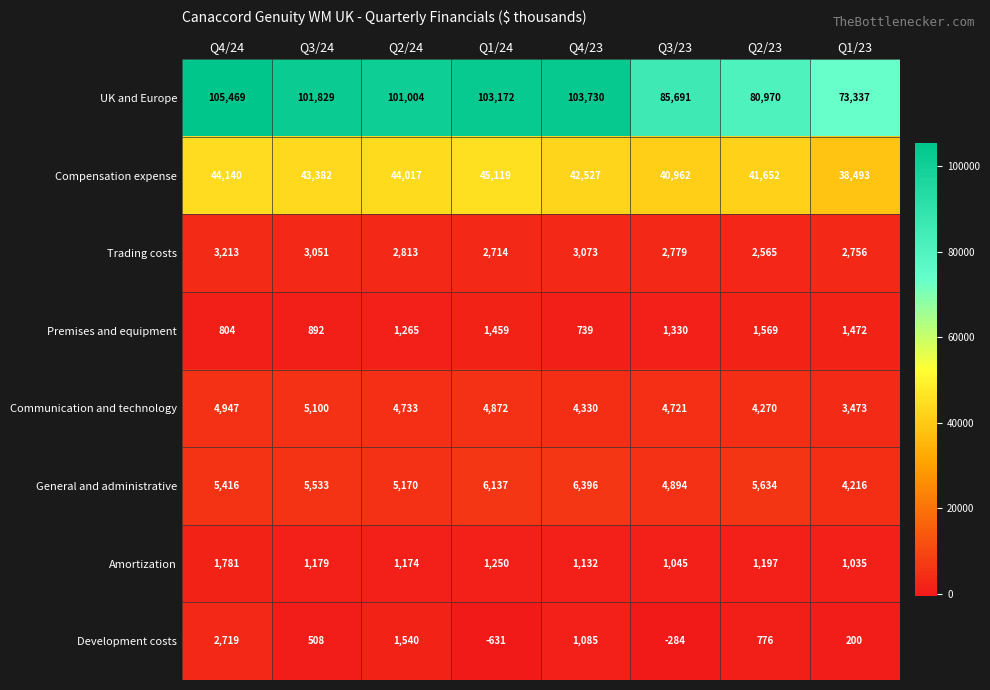

How many series are shown in this chart?

8